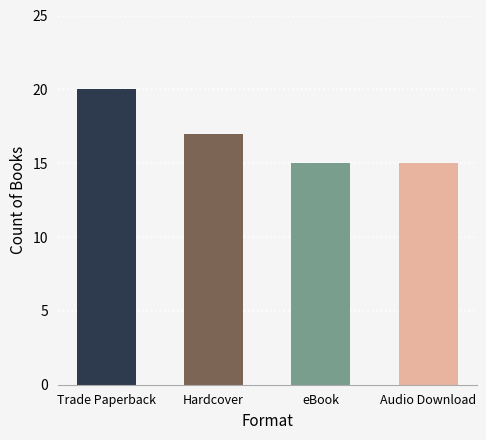

What is the change in value from Trade Paperback to Hardcover?

-3